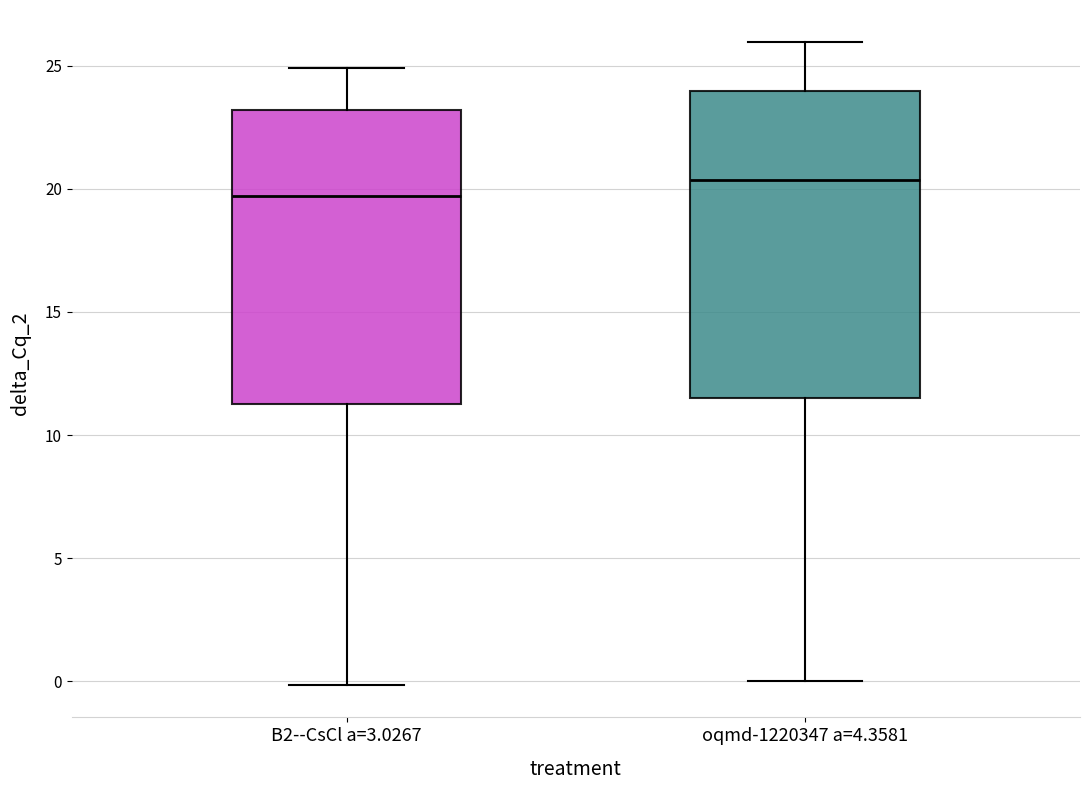

Which box is the tallest, from its lower edge to its upper edge?

oqmd-1220347 a=4.3581